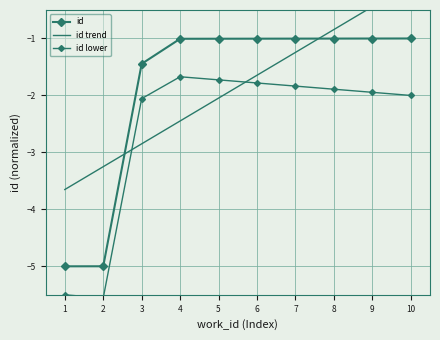

Count the number of data series in this chart.

3